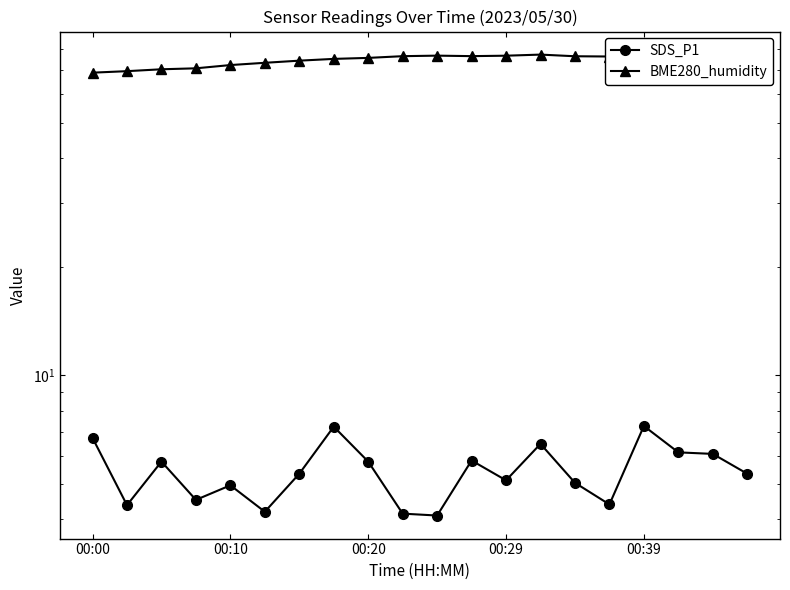

True or false: BME280_humidity and SDS_P1 cross at least once.

False